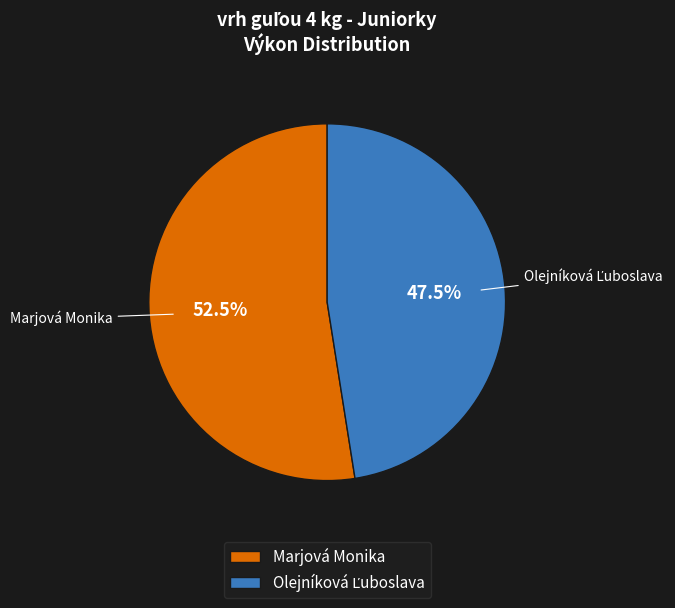

Which slice is the largest?

Marjová Monika